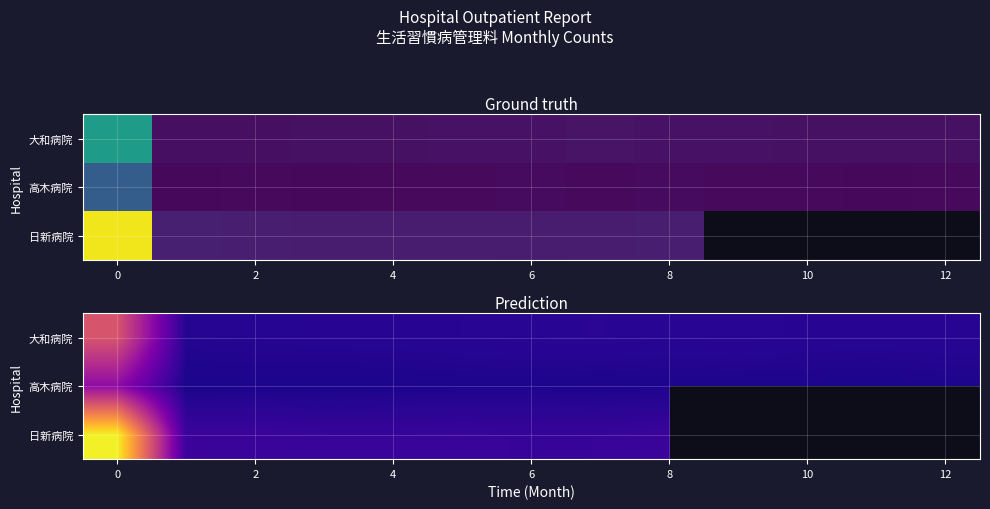

Rank the series by their average value, from lowest to highest.

高木病院, 日新病院, 大和病院